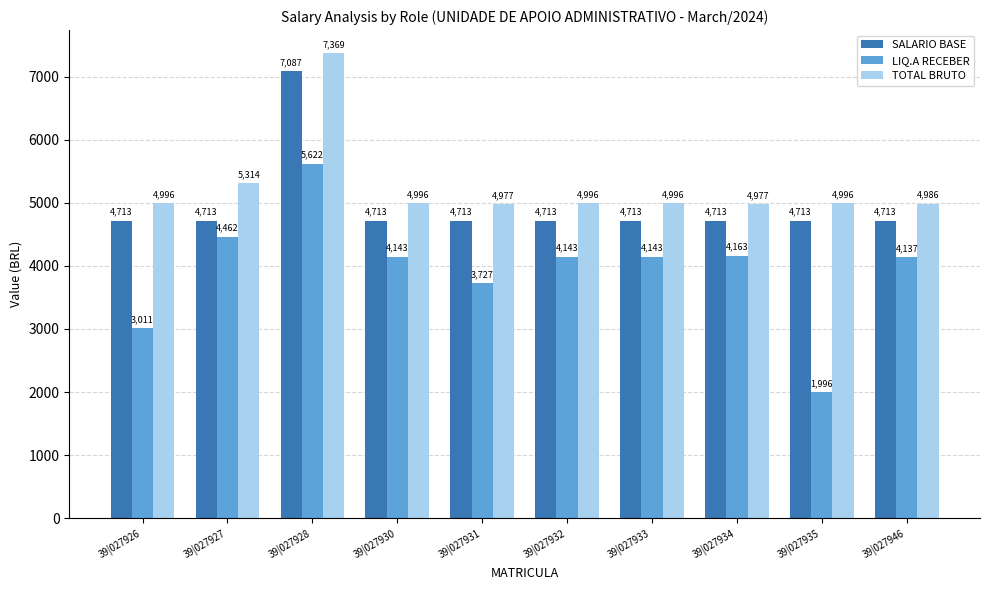

What value does the LIQ.A RECEBER series have at 39|027946?

4137.4